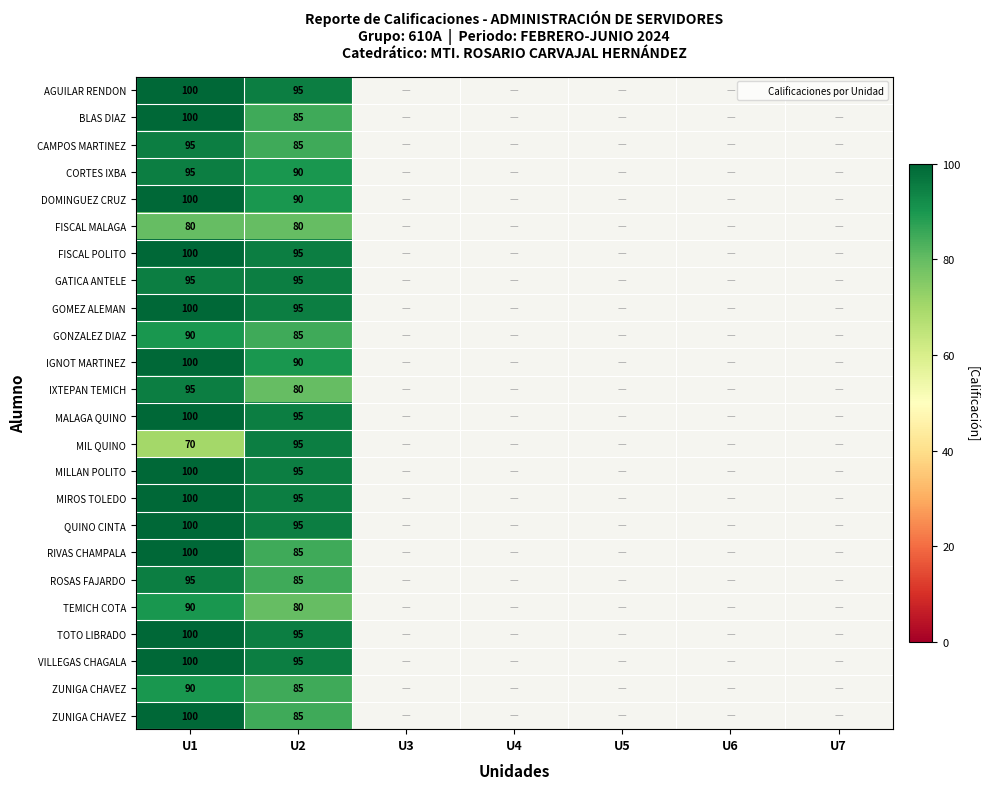

At how many categories does at least one series exceed 86?

2